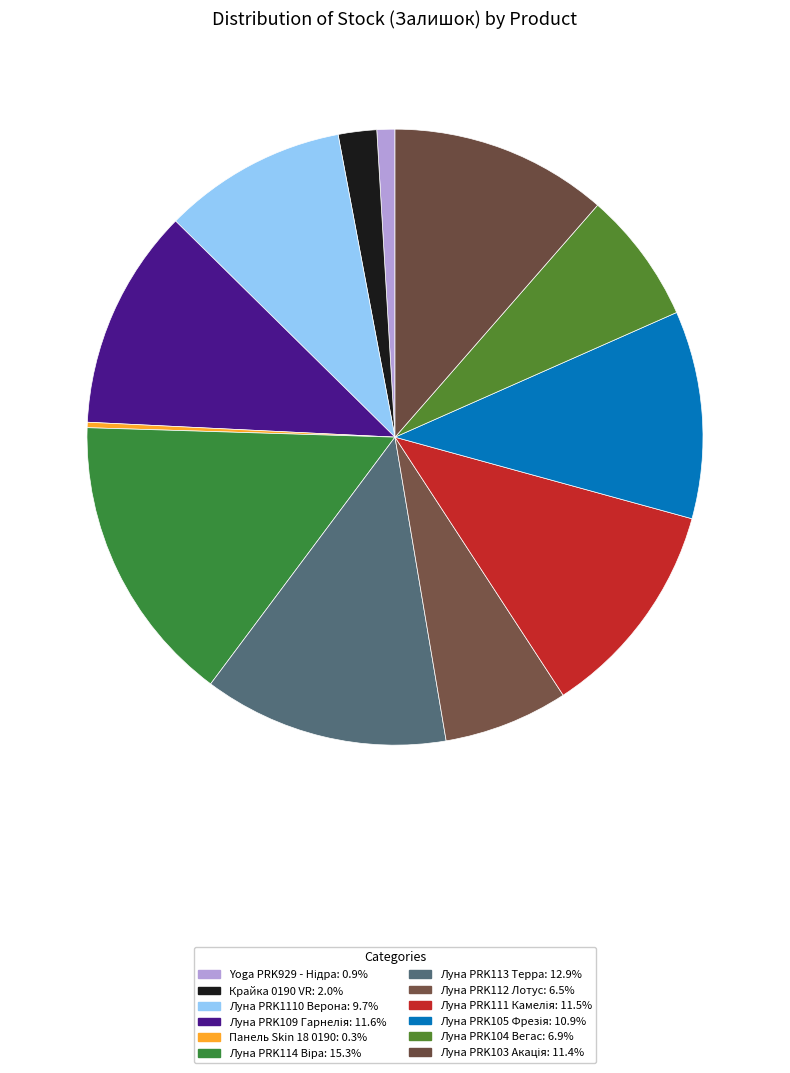

The Луна PRK113 Терра slice represents 13% of the pie. True or false?

True